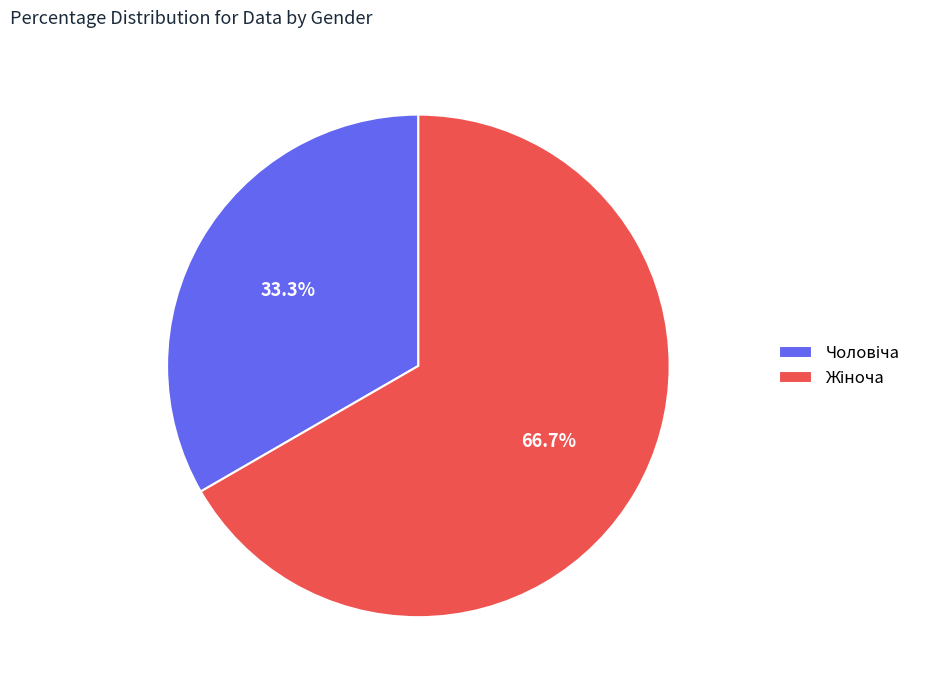

To the nearest percent, what is the average slice percentage?

50%